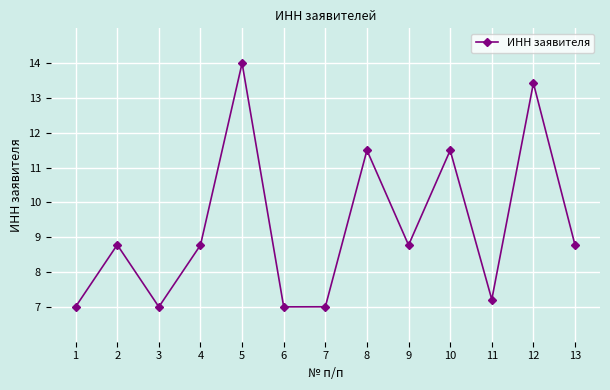

What is the maximum value shown in the chart?

14.0